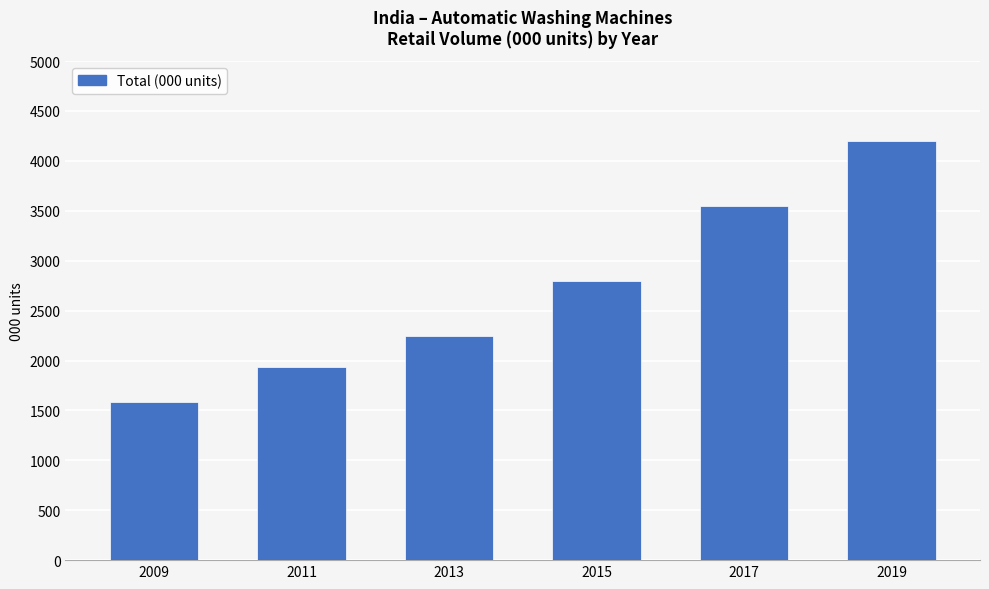

Reading left to right, what are all the values shown in this chart?

1579.5	1933.0	2248.8	2801.0	3549.0	4202.6